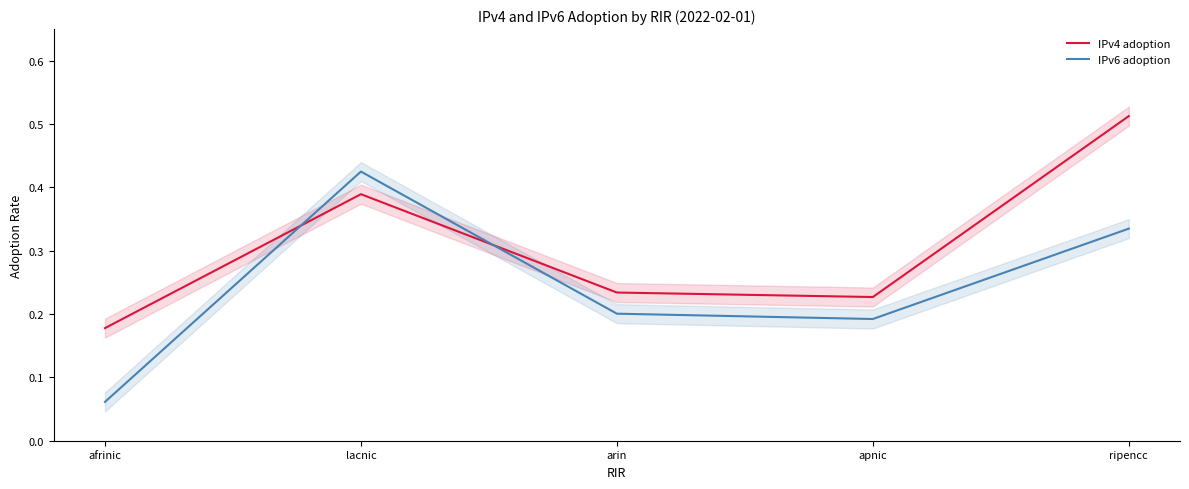

Where is IPv6 adoption nearest to the value 0?

afrinic